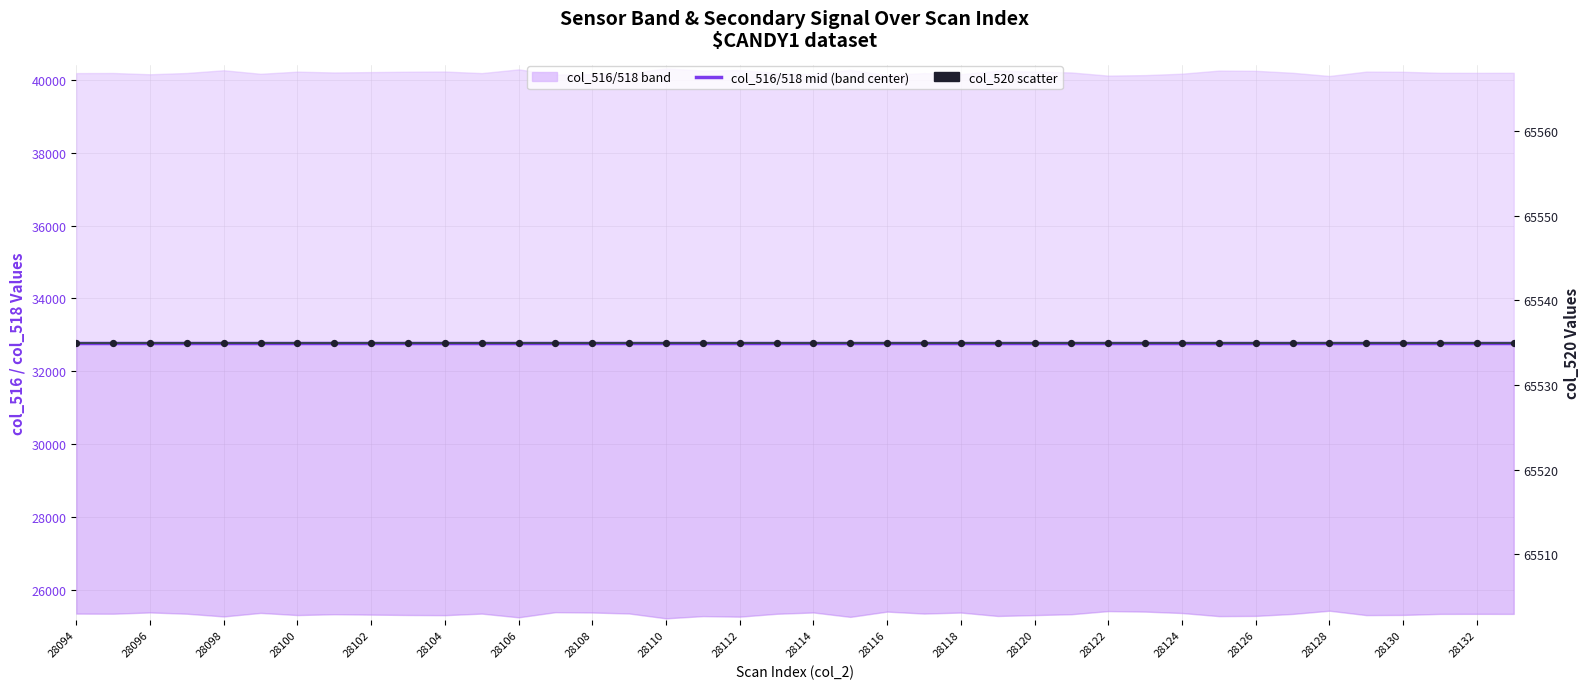

Which series has the largest total across all categories?

col_520 line